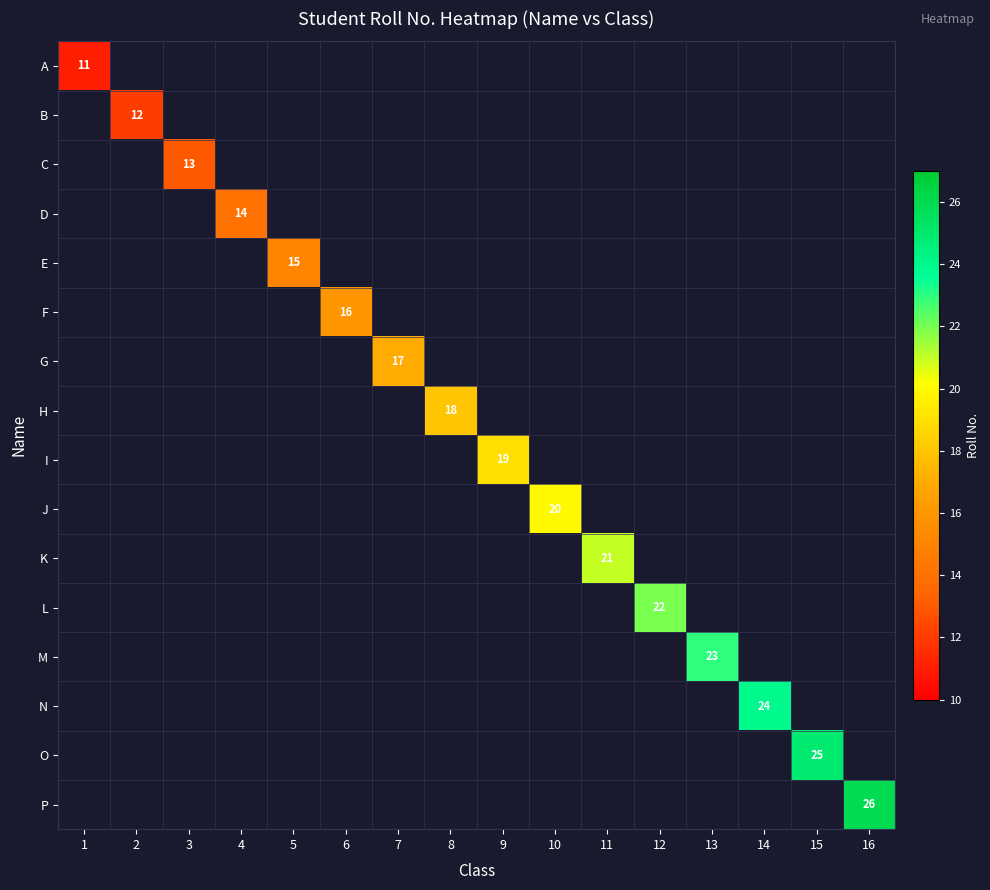

How many positive values does the F series have?

1